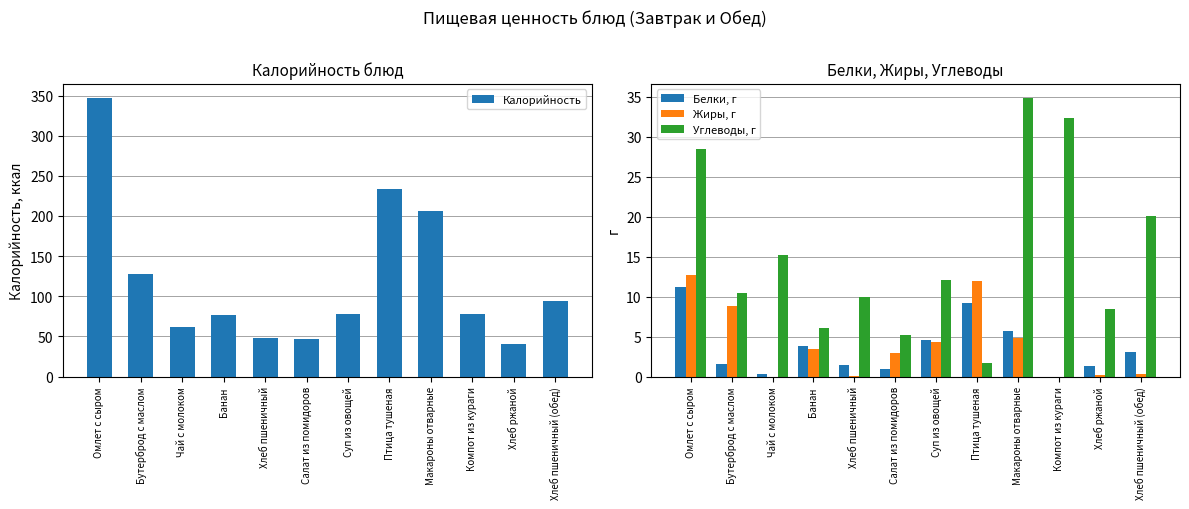

Are the bars grouped side by side (vs. stacked)?

Yes